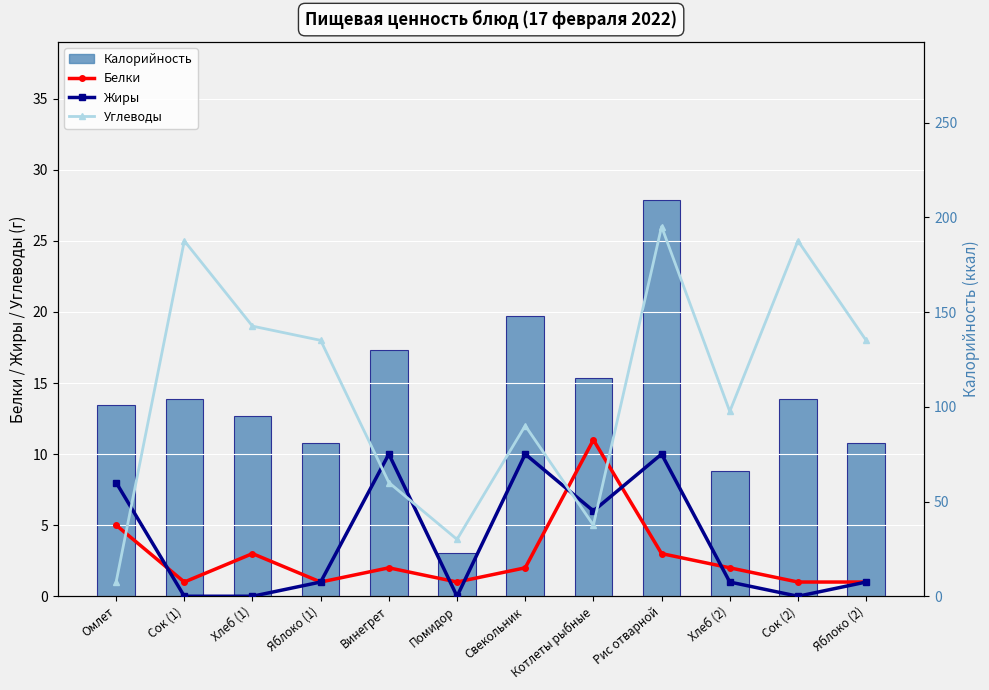

What is the label of the 10th bar from the left?

Хлеб (2)